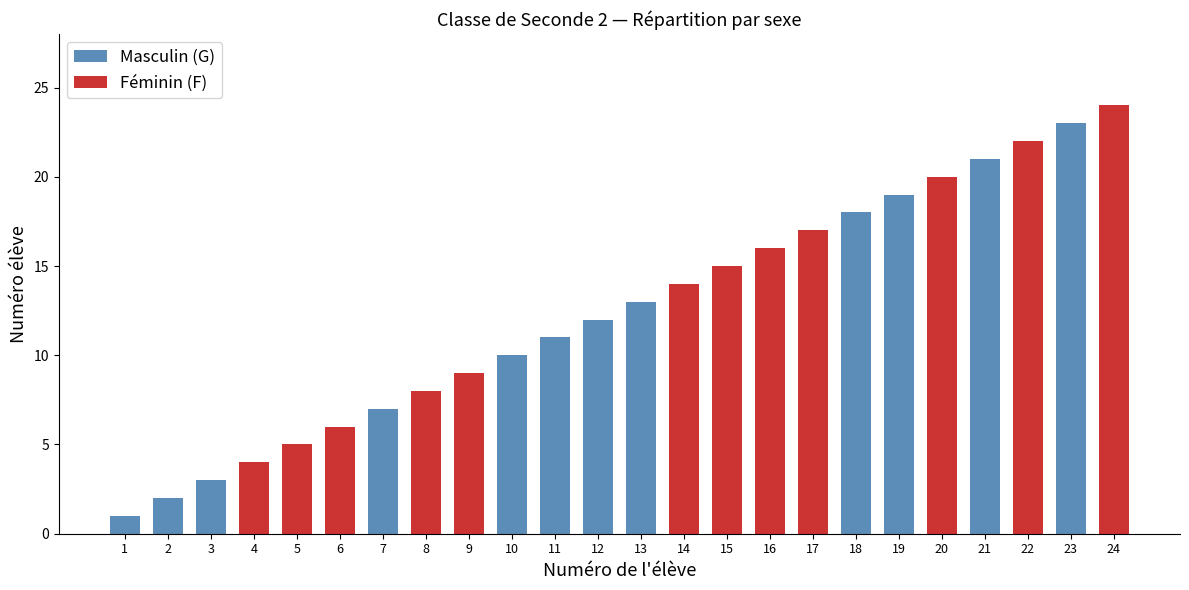

How many bars are there in total?

24